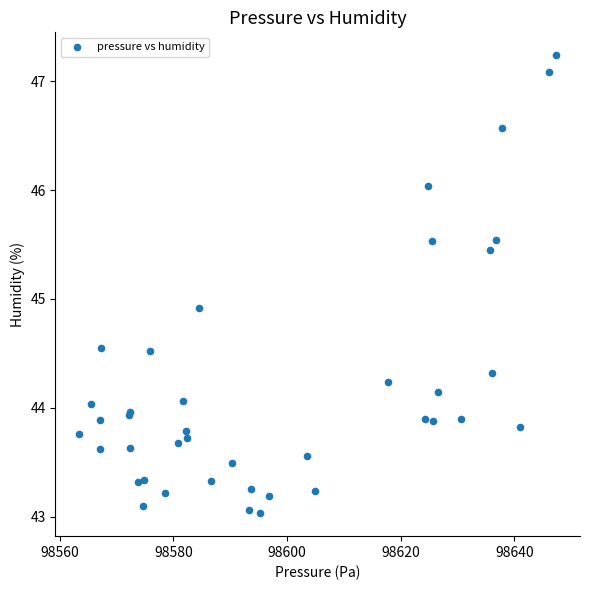

What Y value in the scatter plot is closest to 45?

44.9